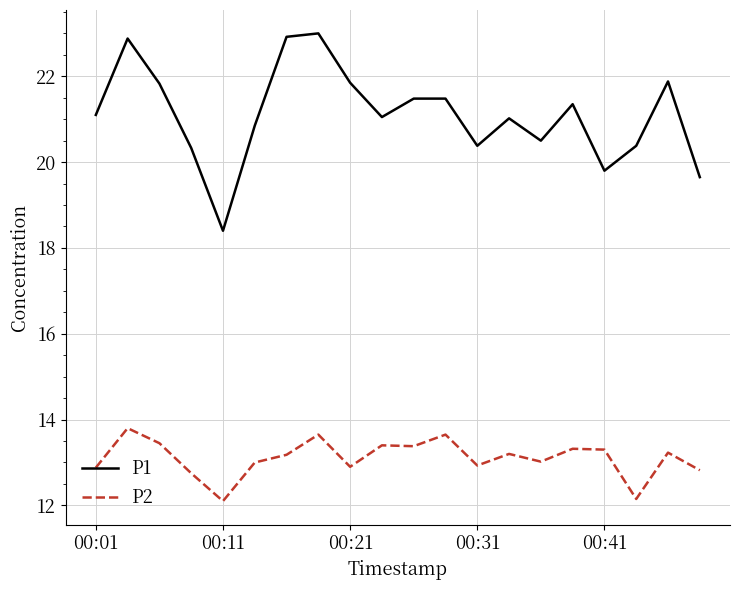

What is the difference between the maximum and minimum values in the P1 series?

4.6